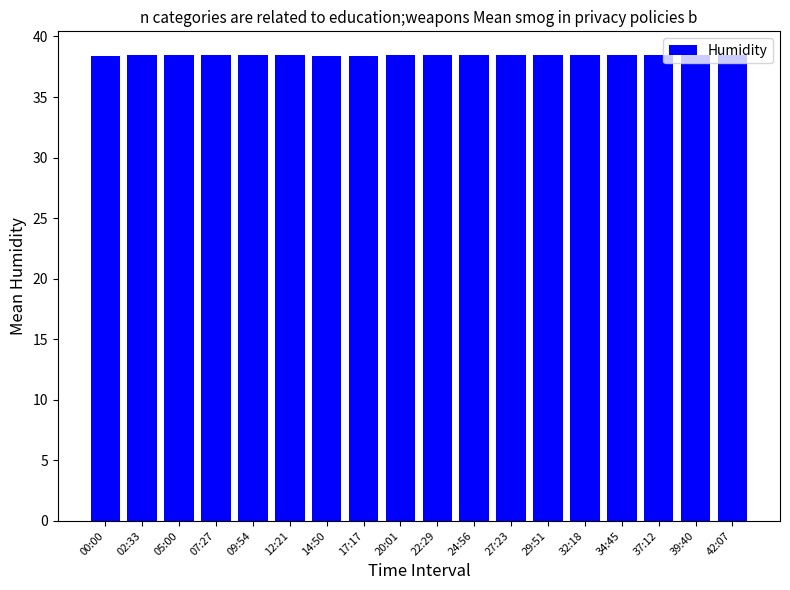

Approximately how many times larger is the value at 14:50 compared to 27:23?

1.0